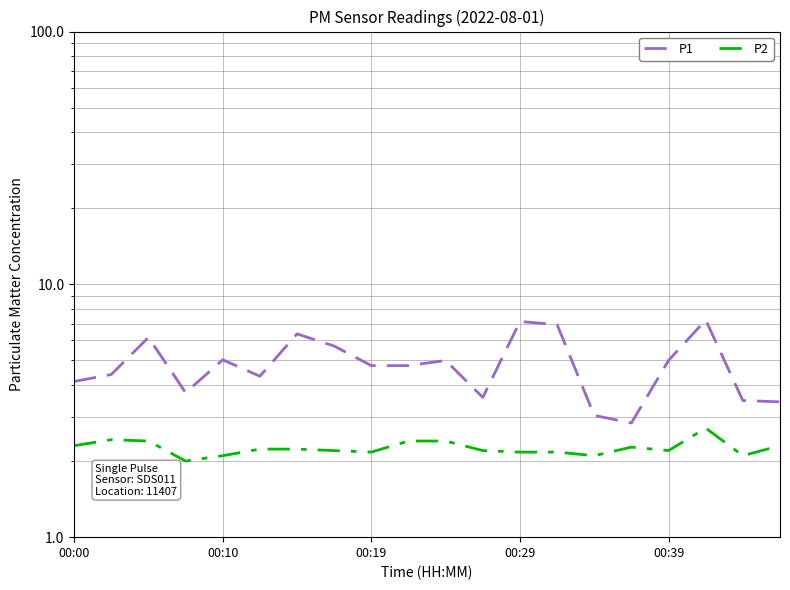

How many values in the P1 series are below 4?

6